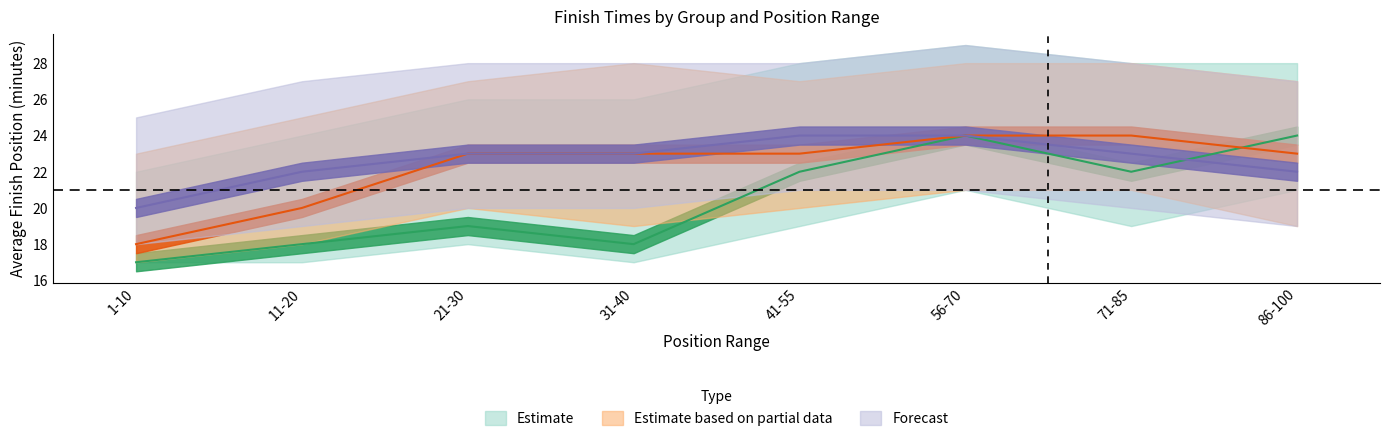

True or false: VT has more than 1 interior local peaks.

True